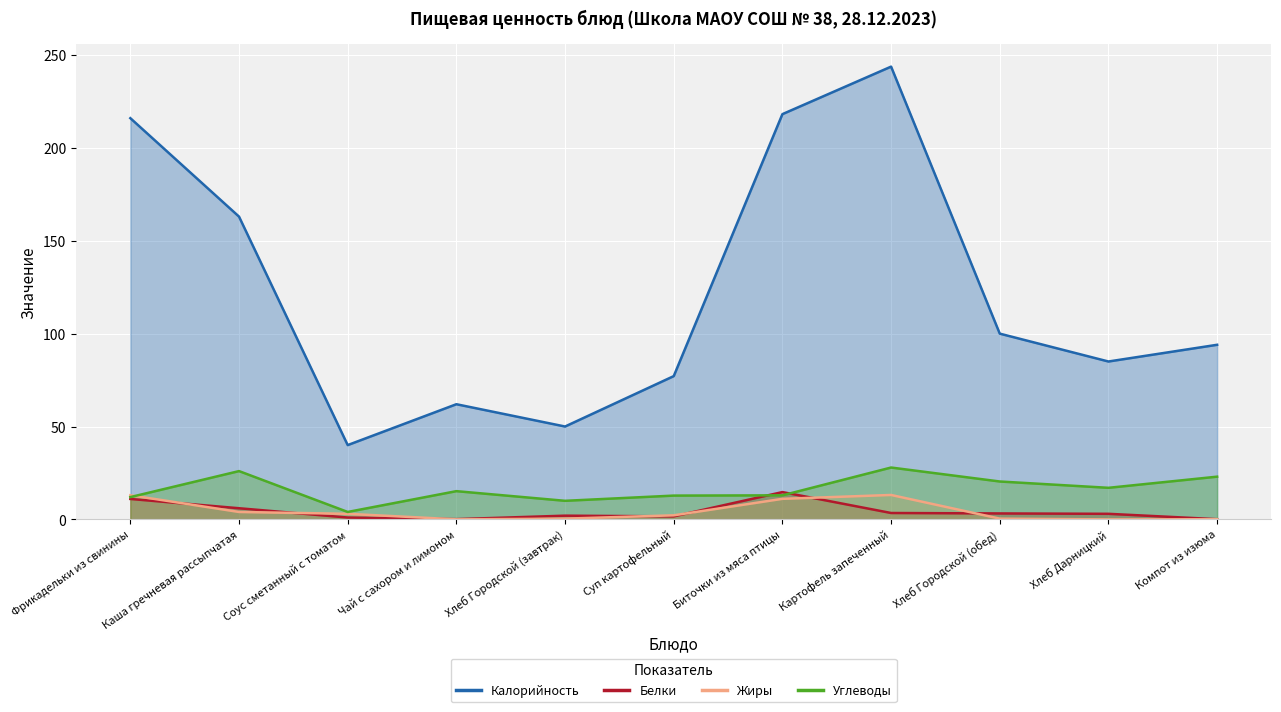

What is the label of the 10th point from the left?

Хлеб Дарницкий